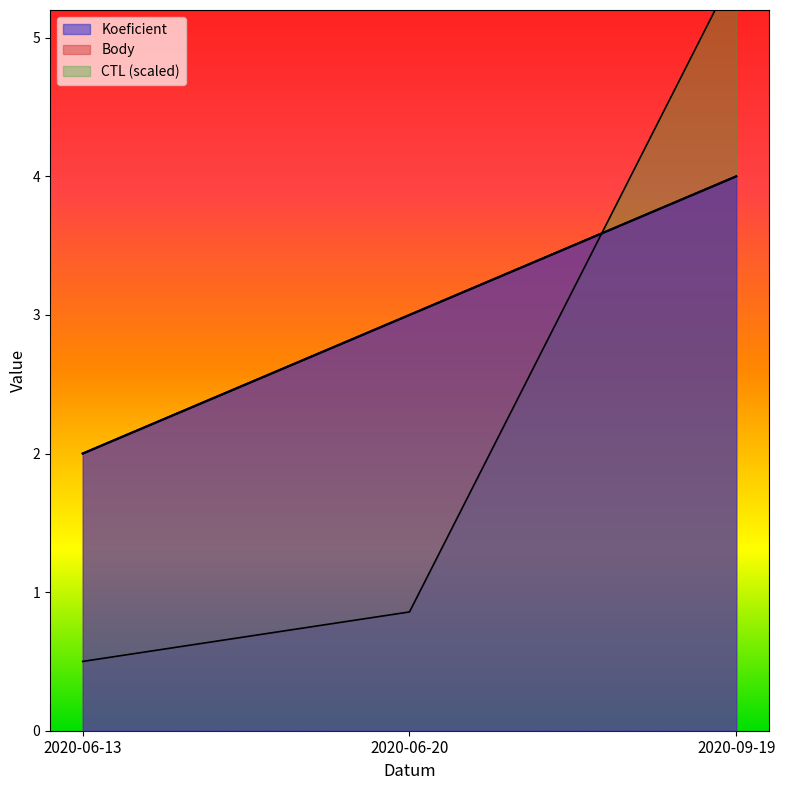

The value of CTL at 2020-06-20 is 0.3. True or false?

False